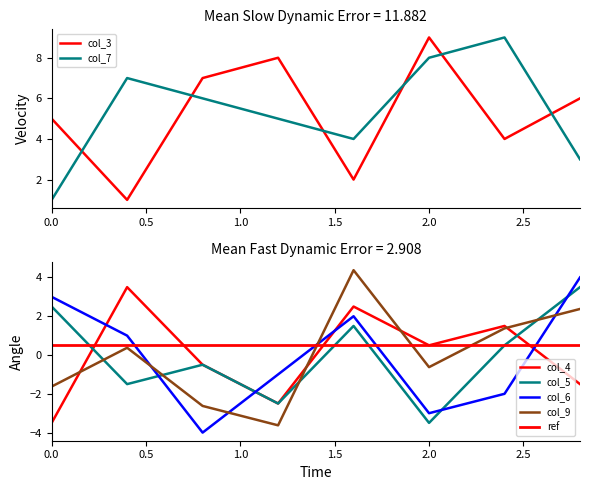

What is the value of the col_4 point at the 4th from the left?

-2.5